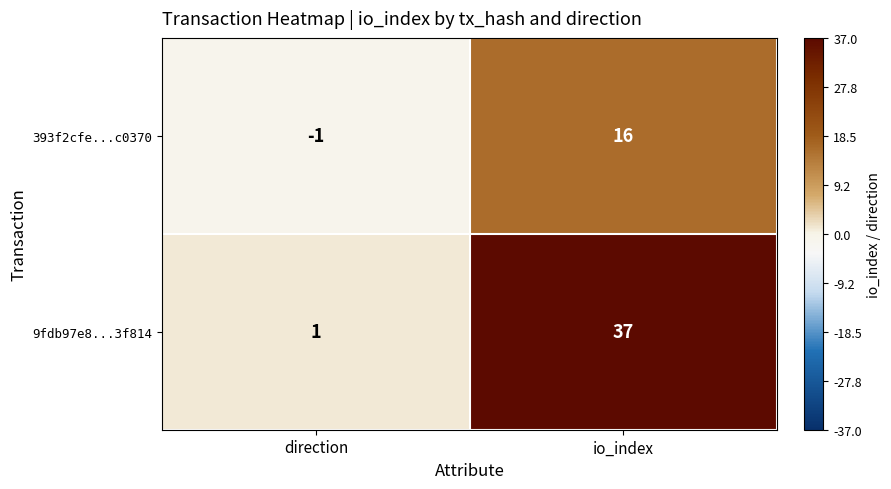

List the series in order of their peak value, highest first.

9fdb97e8...3f814, 393f2cfe...c0370